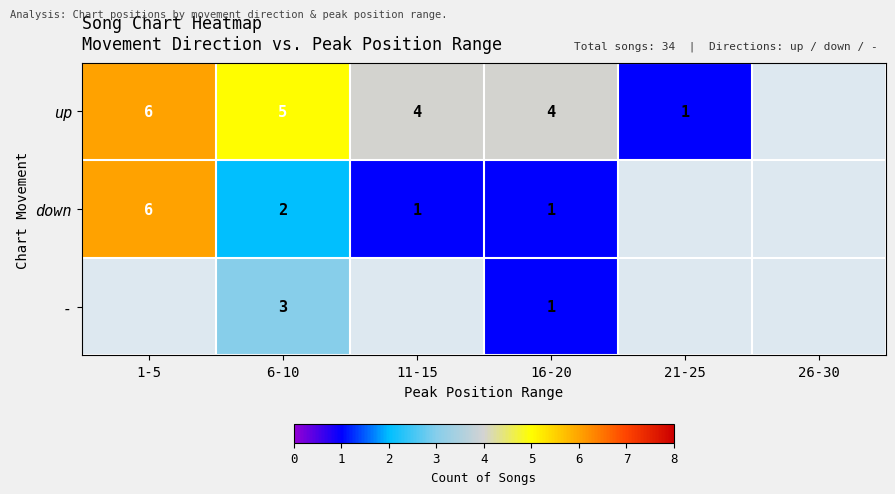

The up series shows 4 at 16-20. True or false?

True